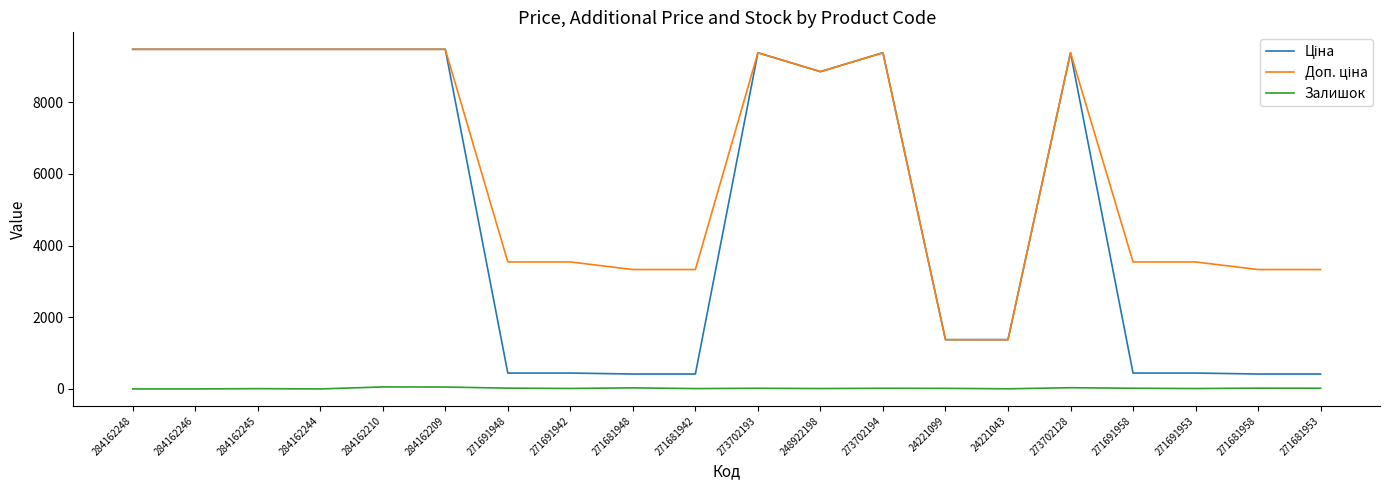

The Залишок series shows 13.0 at 271691942. True or false?

True